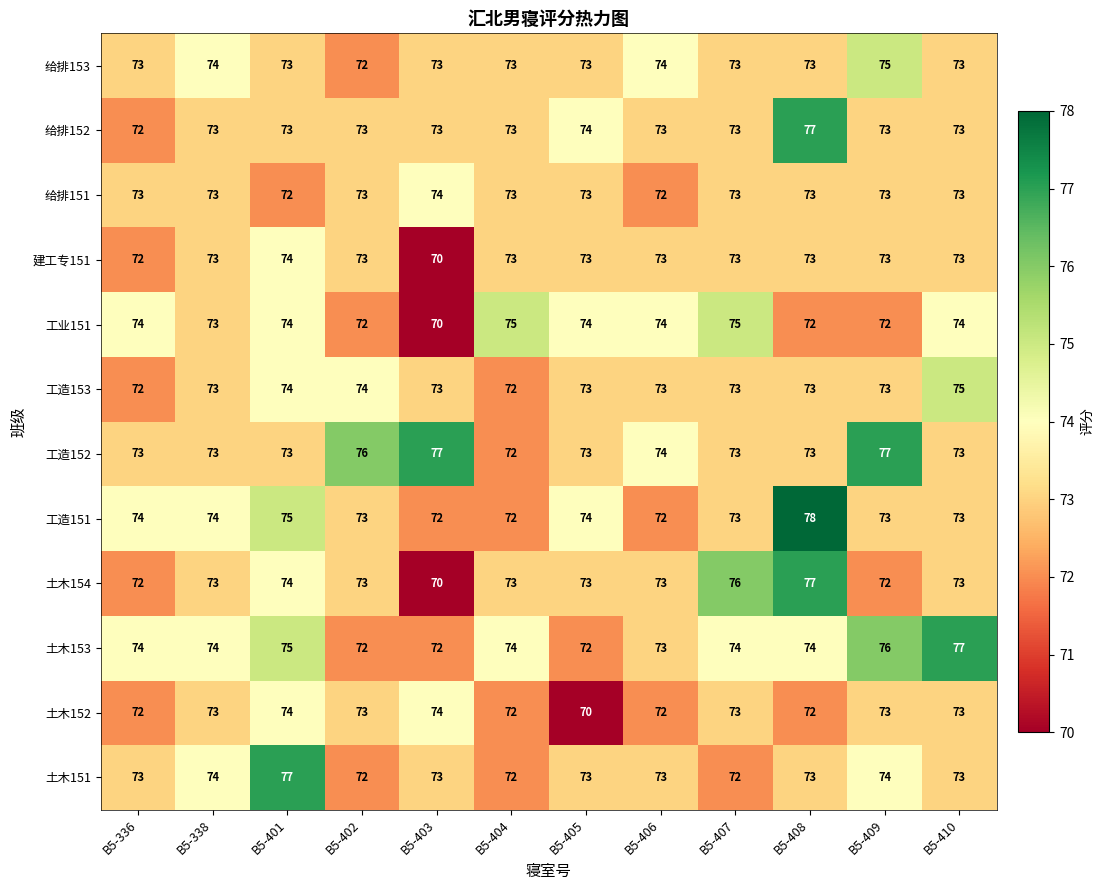

What is the sum of all 工业151 values?

879